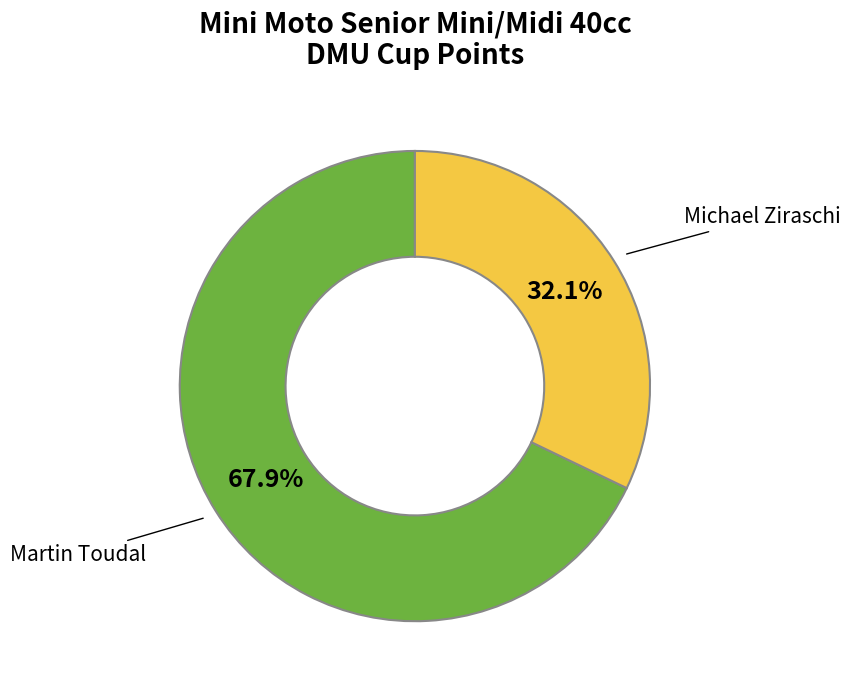

Does any single category account for the majority?

Yes